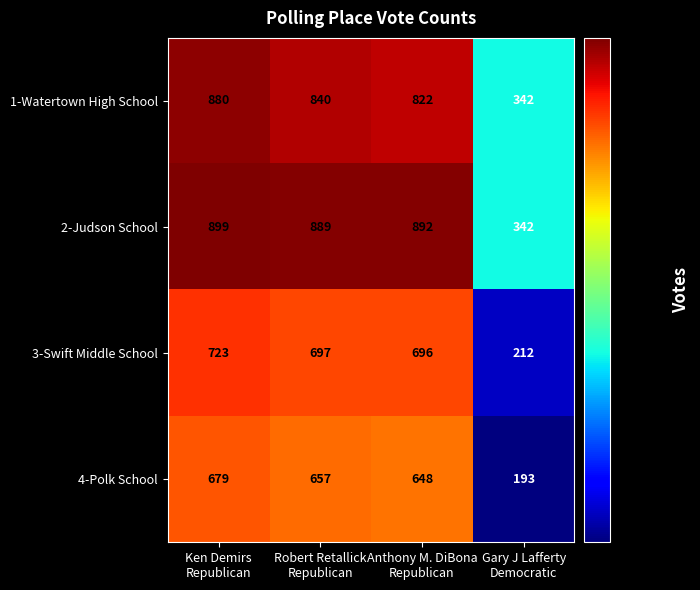

What is the minimum value shown in the chart?

193